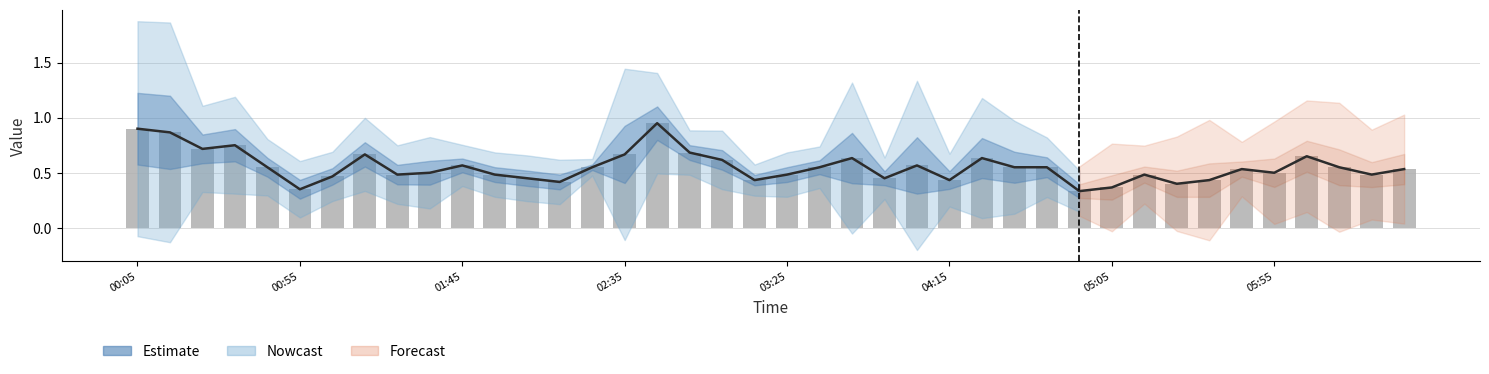

At which category does the chart reach its peak across all series?

16